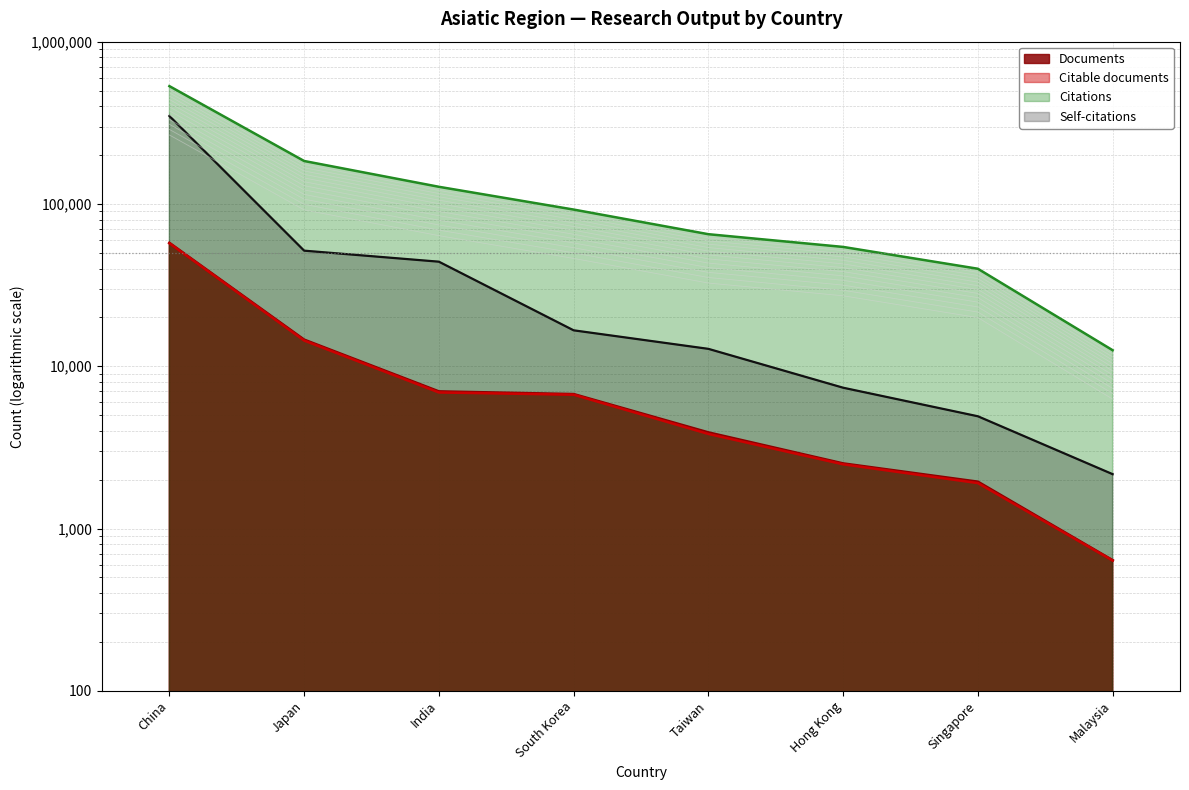

The value of Citations at South Korea is 87719.2. True or false?

True